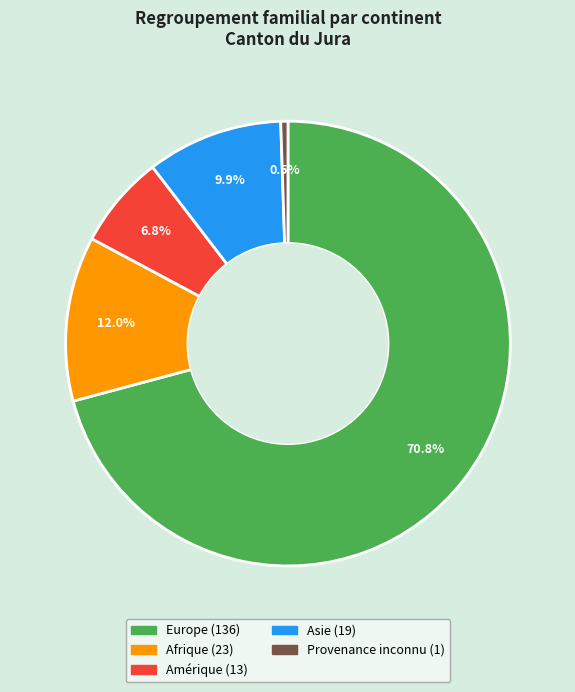

Is there a majority slice in this chart?

Yes